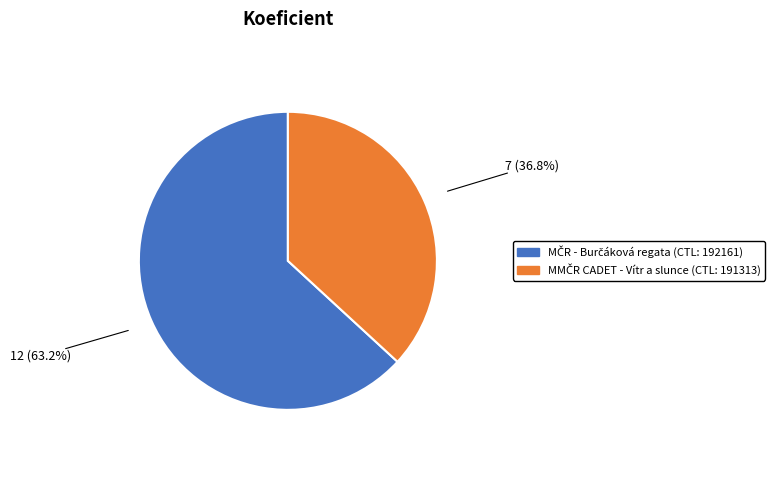

Count the number of slices in the pie.

2